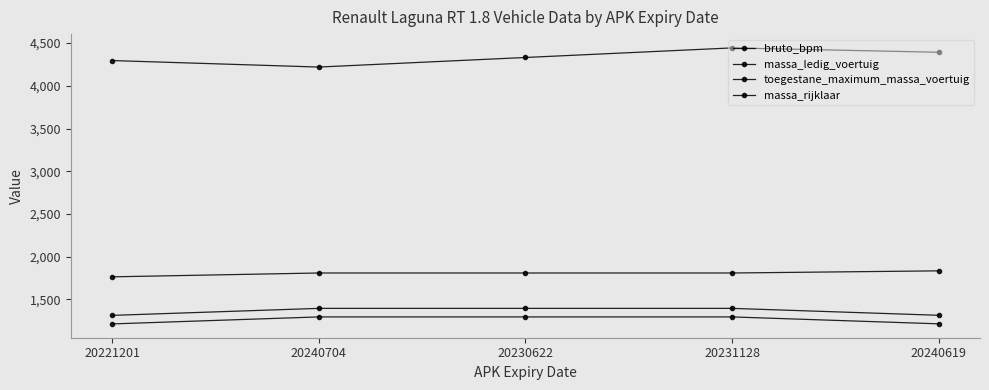

What is the label of the 5th point from the left?

20240619